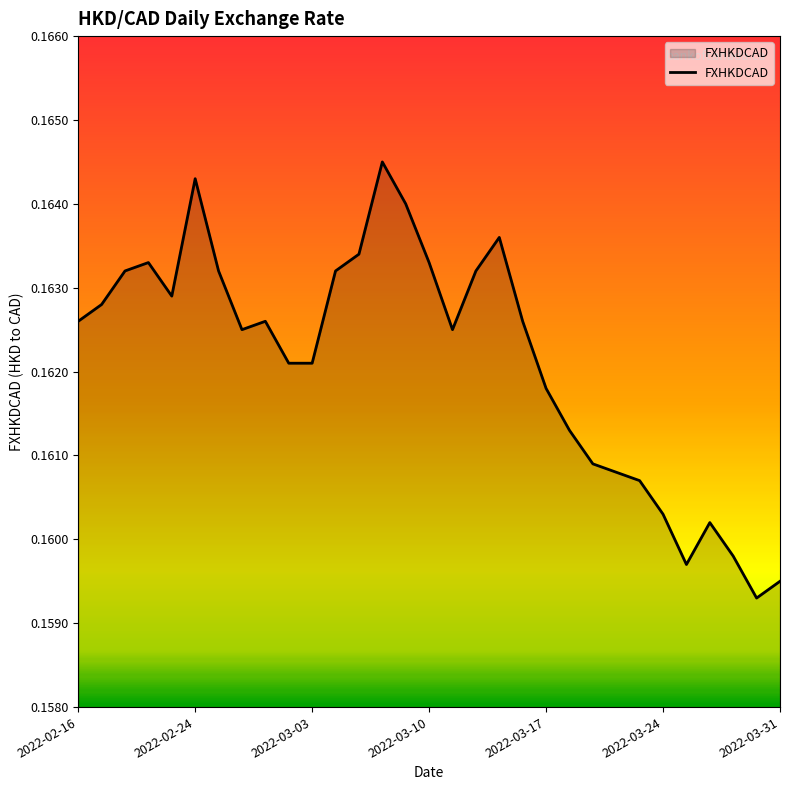

How many lines are shown in the chart?

1